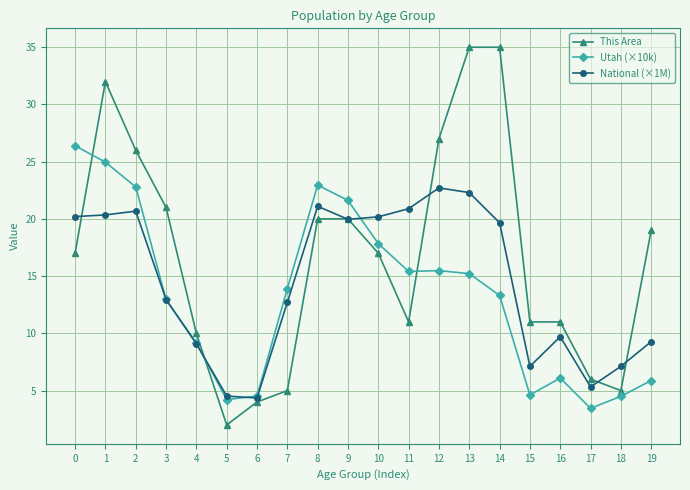

What is the maximum value shown in the chart?

35.0